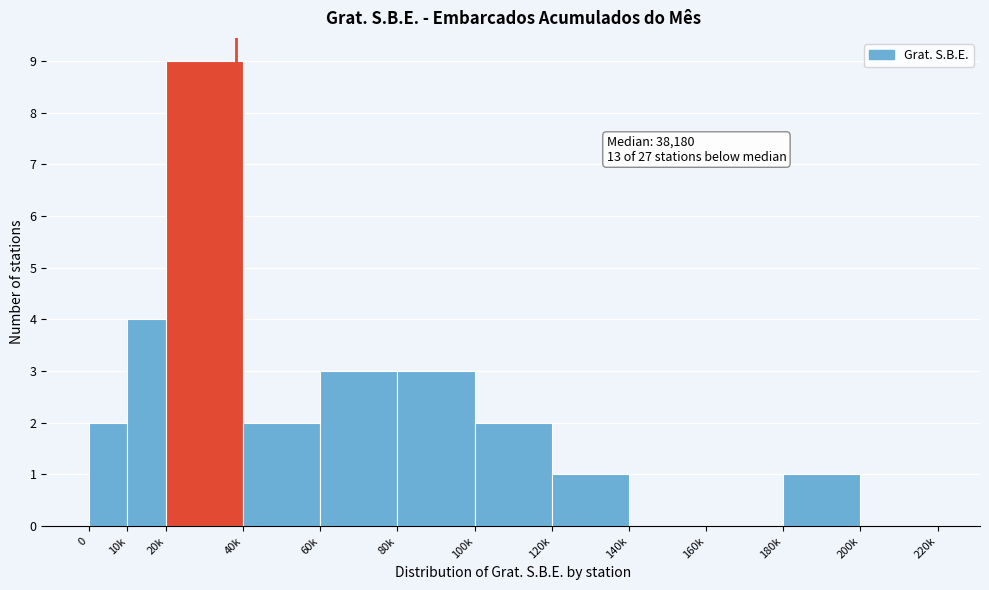

Reading left to right, list all the values displayed in this chart.

0=2	10k=4	20k=9	40k=2	60k=3	80k=3	100k=2	120k=1	140k=0	160k=0	180k=1	200k=0